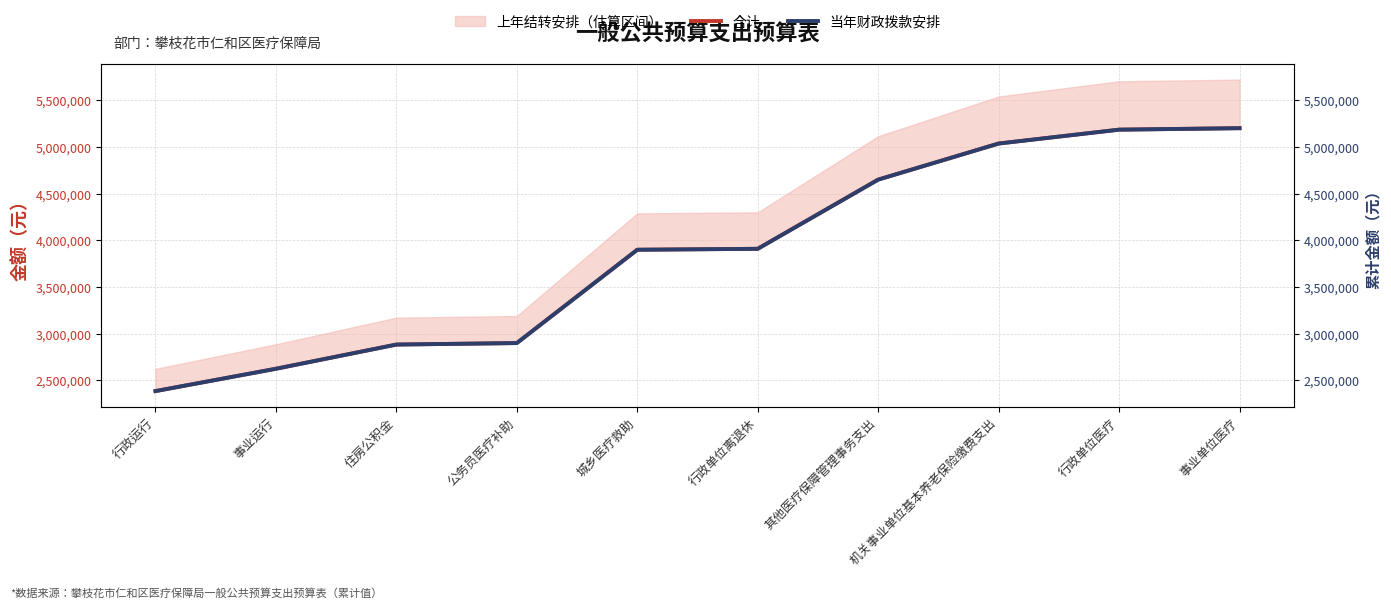

What is the difference between the 当年财政拨款安排 values at 行政单位医疗 and 事业运行?

2562078.9